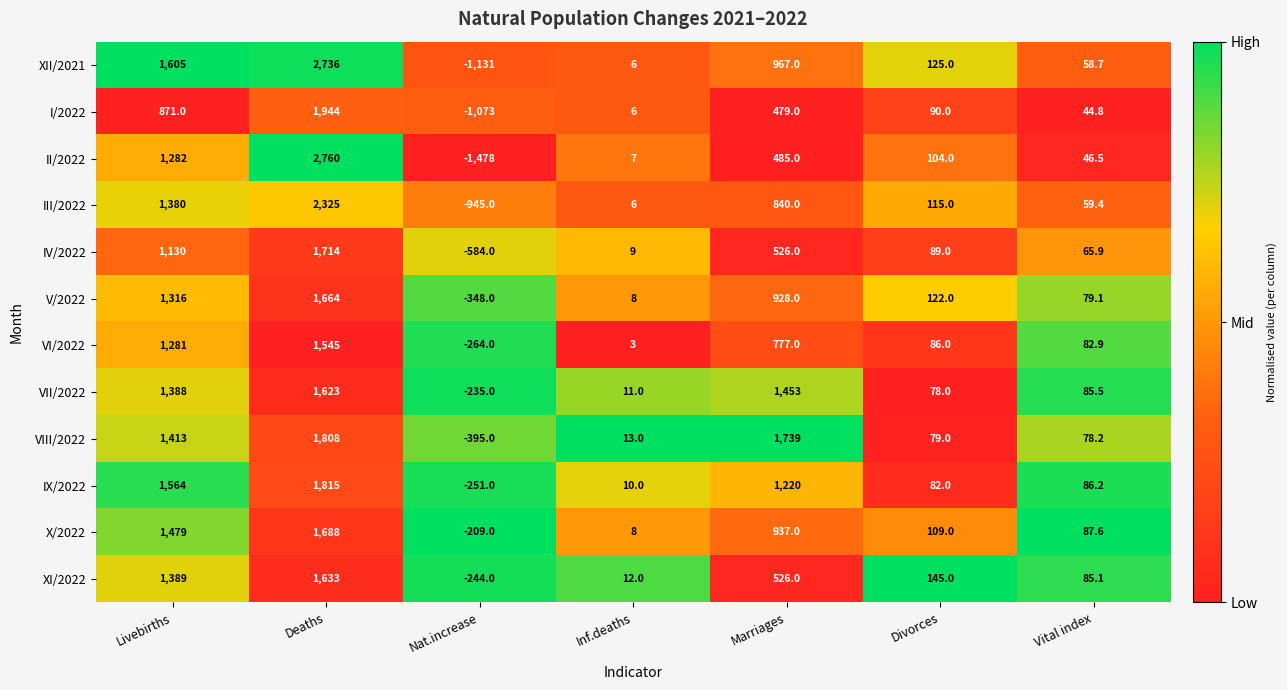

Which series has the widest spread of values?

II/2022